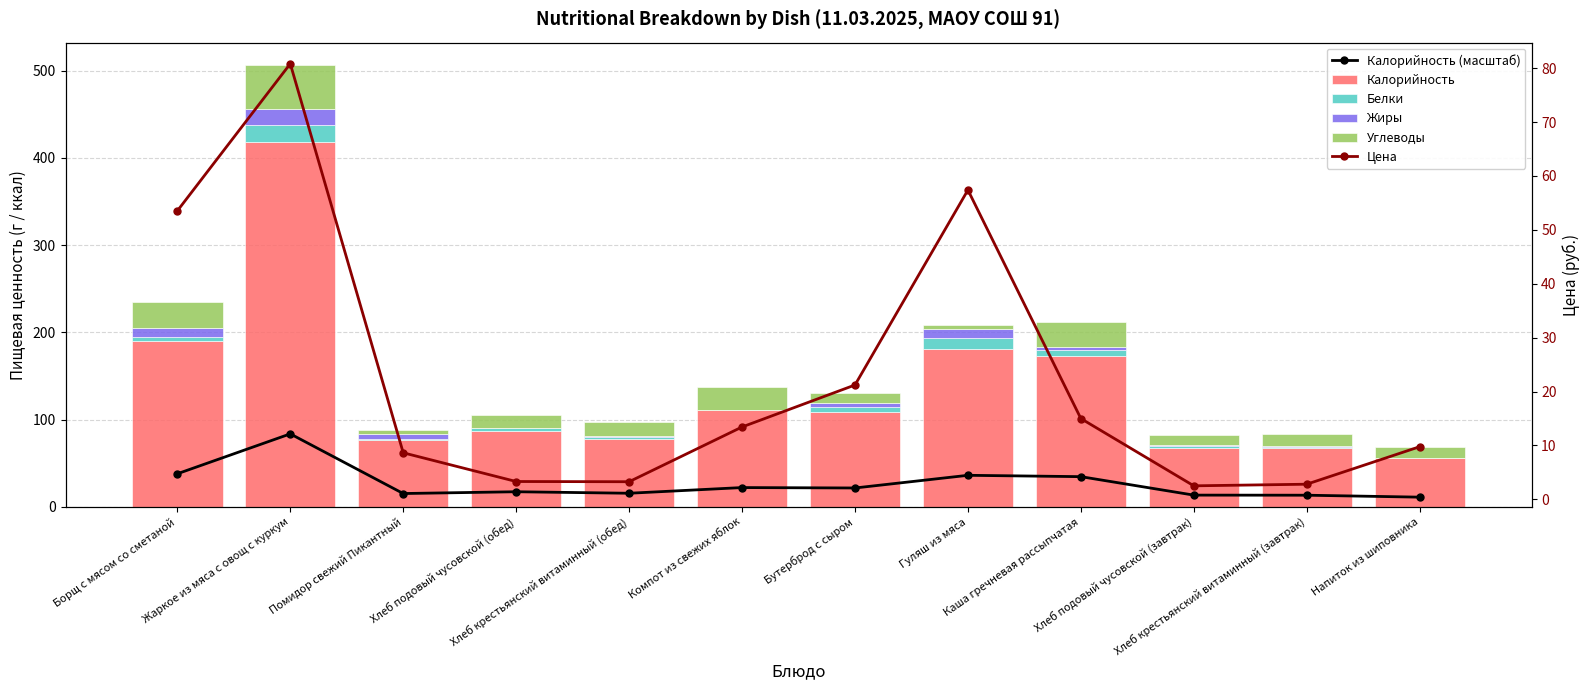

Rank the categories by Жиры value from highest to lowest.

Жаркое из мяса с овощ с куркум, Борщ с мясом со сметаной, Гуляш из мяса, Помидор свежий Пикантный, Бутерброд с сыром, Каша гречневая рассыпчатая, Хлеб подовый чусовской (обед), Хлеб подовый чусовской (завтрак), Хлеб крестьянский витаминный (обед), Хлеб крестьянский витаминный (завтрак), Компот из свежих яблок, Напиток из шиповника